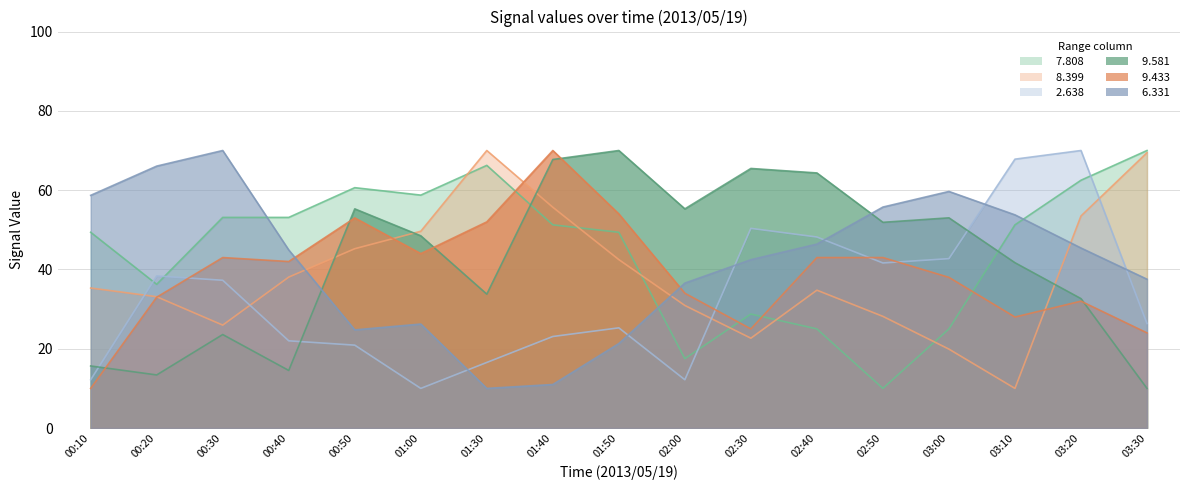

What is the value of the   6.331 point at the 10th from the left?

36.6